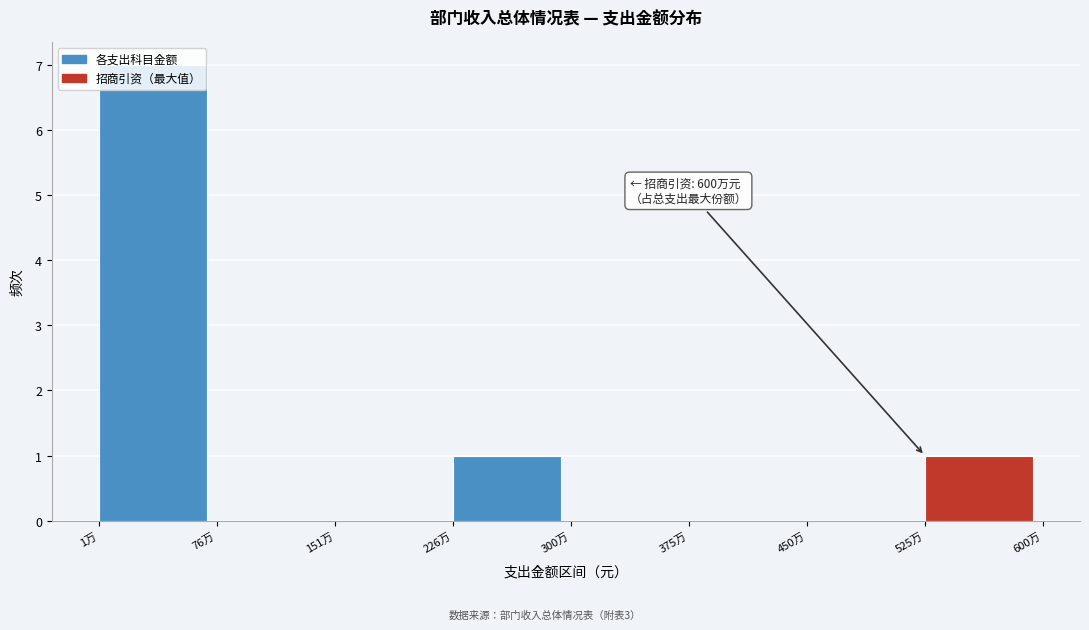

True or false: the data shows 2 at 1万.

False